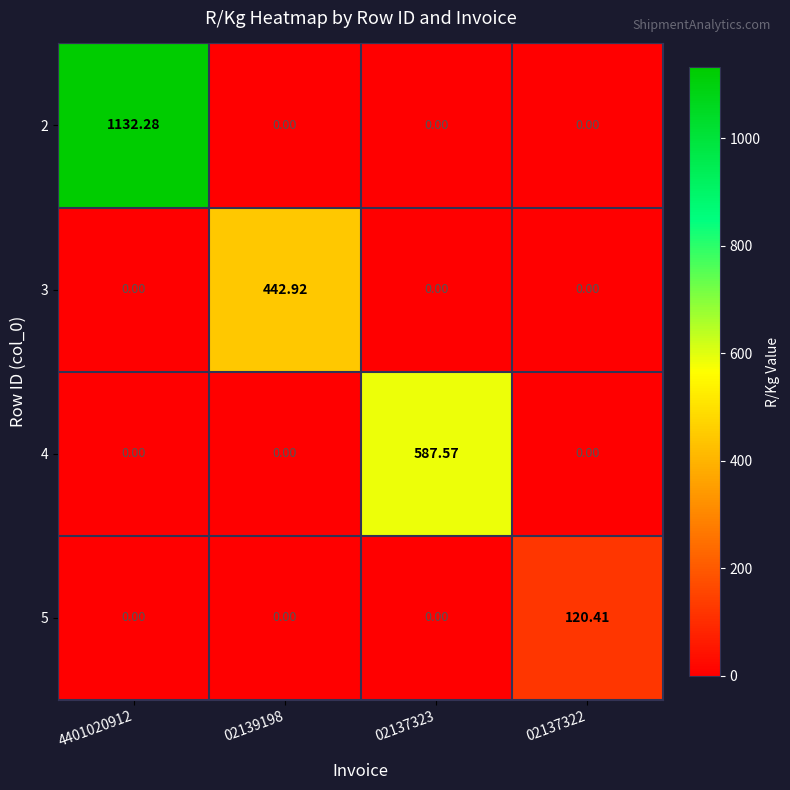

Is the value of 2 at 02137322 greater than the value of 5 at 02137322?

No